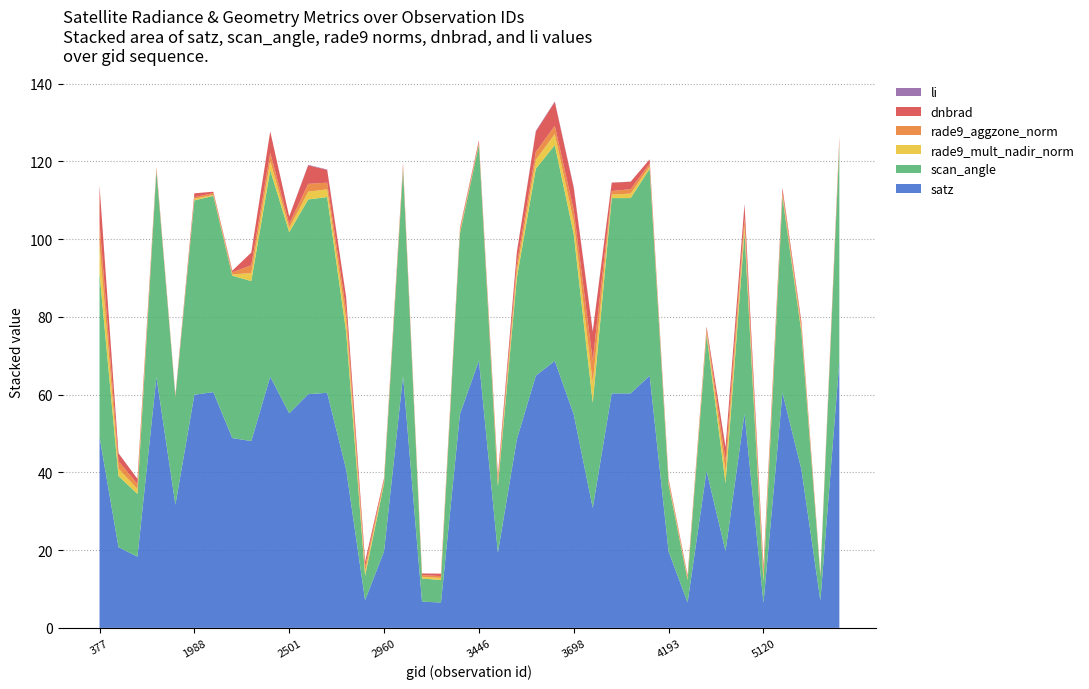

Reading left to right, list all the values displayed in this chart.

dnbrad: 377=9.5	413=2.0	440=1.3	1790=0.4	1889=0.3	1988=1.0	2051=0.4	2312=0.4	2411=3.3	2456=5.5	2501=1.9	2636=4.8	2690=3.3	2726=3.3	2753=1.3	2960=0.5	3050=0.7	3185=0.4	3338=0.6	3410=0.5	3446=0.6	3545=1.0	3599=2.9	3635=5.2	3662=6.1	3698=5.7	3734=7.4	3851=2.1	3905=1.9	4121=1.1	4193=0.5	4445=0.4	4481=0.7	4868=3.2	5039=3.5	5120=1.3	5246=1.0	5282=0.9	5318=0.3	5426=1.2
scan_angle: 377=42.0	413=18.3	440=16.1	1790=53.0	1889=27.7	1988=50.0	2051=50.5	2312=41.8	2411=41.2	2456=53.1	2501=46.6	2636=50.1	2690=50.3	2726=35.3	2753=6.3	2960=17.4	3050=53.2	3185=6.0	3338=5.8	3410=46.5	3446=55.5	3545=17.1	3599=41.5	3635=53.2	3662=55.5	3698=46.4	3734=27.0	3851=50.2	3905=50.2	4121=53.2	4193=17.3	4445=5.8	4481=35.0	4868=17.4	5039=46.5	5120=5.6	5246=50.4	5282=35.3	5318=6.2	5426=55.5
li: 377=0.1	413=0.0	440=0.0	1790=0.0	1889=0.0	1988=0.0	2051=0.0	2312=0.0	2411=0.0	2456=0.0	2501=0.0	2636=0.1	2690=0.1	2726=0.1	2753=0.0	2960=0.0	3050=0.0	3185=0.0	3338=0.0	3410=0.0	3446=0.0	3545=0.0	3599=0.1	3635=0.2	3662=0.1	3698=0.2	3734=0.2	3851=0.0	3905=0.0	4121=0.0	4193=0.0	4445=0.0	4481=0.0	4868=0.1	5039=0.1	5120=0.0	5246=0.0	5282=0.0	5318=0.0	5426=0.0
rade9_aggzone_norm: 377=5.7	413=1.9	440=1.3	1790=0.4	1889=0.1	1988=0.4	2051=0.5	2312=0.5	2411=2.0	2456=2.1	2501=1.1	2636=2.0	2690=1.7	2726=2.6	2753=1.2	2960=0.5	3050=0.5	3185=0.4	3338=0.5	3410=0.6	3446=0.4	3545=0.9	3599=1.8	3635=2.0	3662=2.1	3698=2.9	3734=5.8	3851=0.9	3905=1.1	4121=0.8	4193=0.5	4445=0.4	4481=0.8	4868=3.0	5039=1.9	5120=1.3	5246=0.8	5282=0.9	5318=0.1	5426=0.6
rade9_mult_nadir_norm: 377=7.3	413=1.9	440=1.3	1790=0.2	1889=0.2	1988=0.4	2051=0.2	2312=0.3	2411=2.1	2456=2.4	2501=1.1	2636=2.0	2690=2.0	2726=3.1	2753=1.2	2960=0.5	3050=0.3	3185=0.4	3338=0.5	3410=0.4	3446=0.2	3545=0.9	3599=1.8	3635=2.3	3662=2.8	3698=3.2	3734=5.1	3851=0.9	3905=1.2	4121=0.6	4193=0.5	4445=0.4	4481=0.7	4868=3.1	5039=2.0	5120=1.3	5246=0.6	5282=0.9	5318=0.3	5426=0.5
satz: 377=49.2	413=20.8	440=18.3	1790=64.5	1889=31.7	1988=60.0	2051=60.6	2312=48.8	2411=48.1	2456=64.6	2501=55.2	2636=60.1	2690=60.5	2726=40.8	2753=7.1	2960=19.7	3050=64.8	3185=6.7	3338=6.5	3410=55.0	3446=68.7	3545=19.4	3599=48.5	3635=64.9	3662=68.7	3698=54.9	3734=30.9	3851=60.3	3905=60.3	4121=64.9	4193=19.6	4445=6.5	4481=40.4	4868=19.8	5039=55.1	5120=6.4	5246=60.5	5282=40.7	5318=7.1	5426=68.6